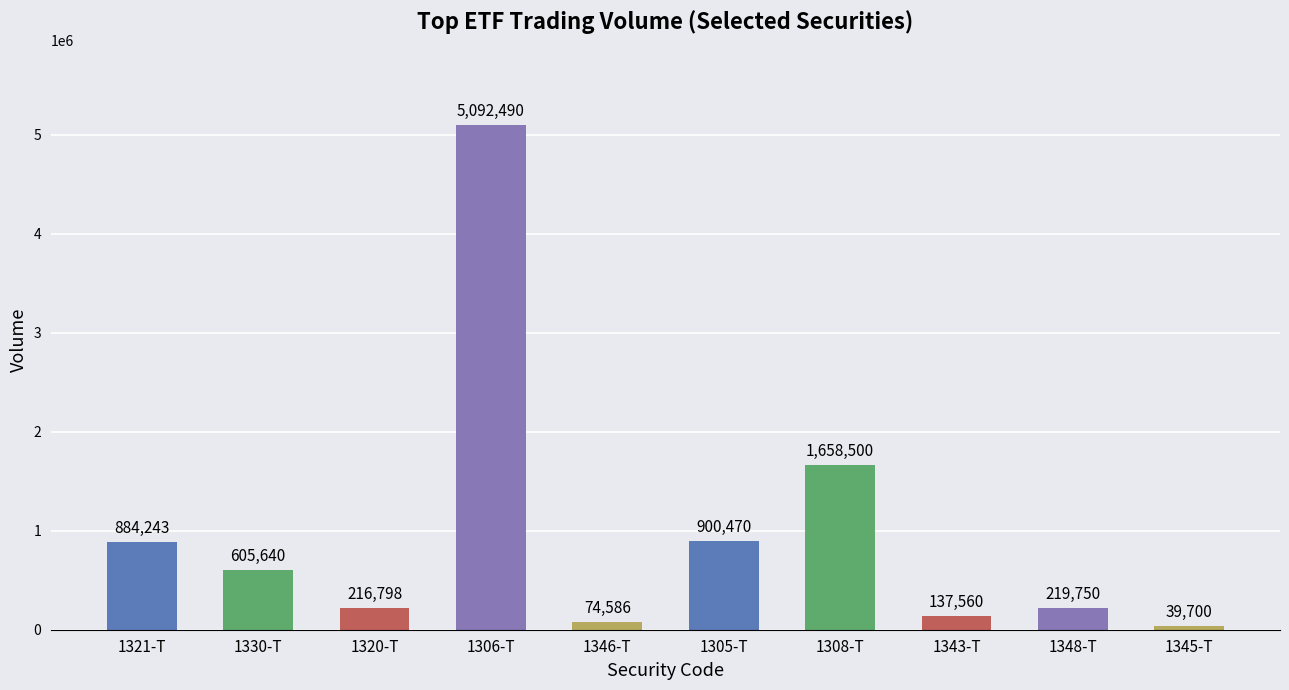

Reading left to right, what are all the values shown in this chart?

884243	605640	216798	5092490	74586	900470	1658500	137560	219750	39700